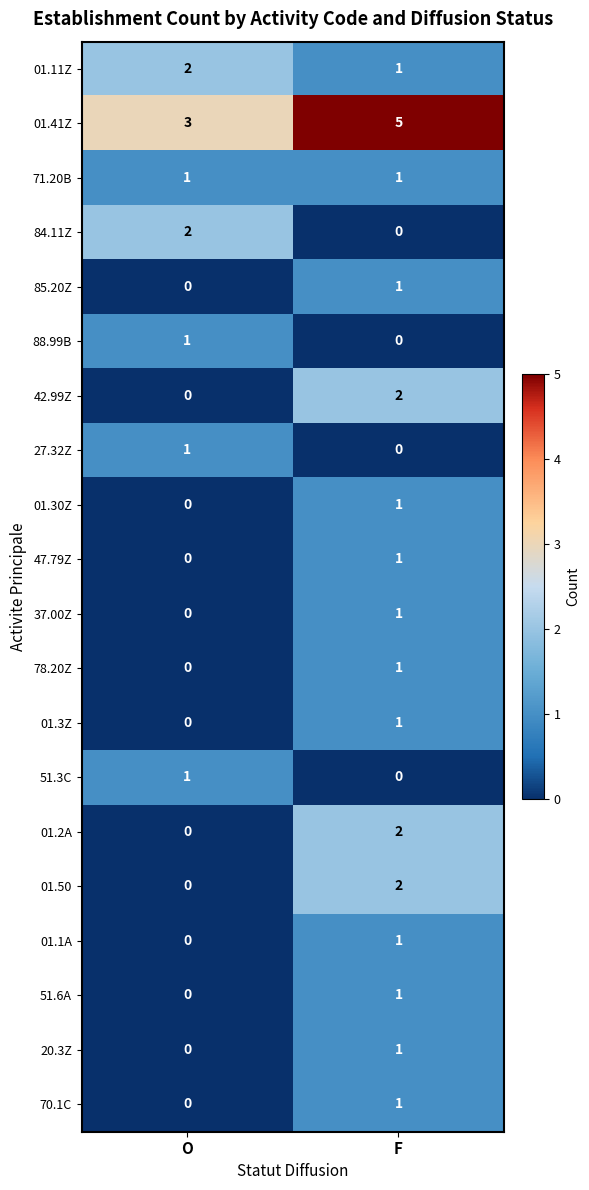

What is the maximum value shown in the chart?

5